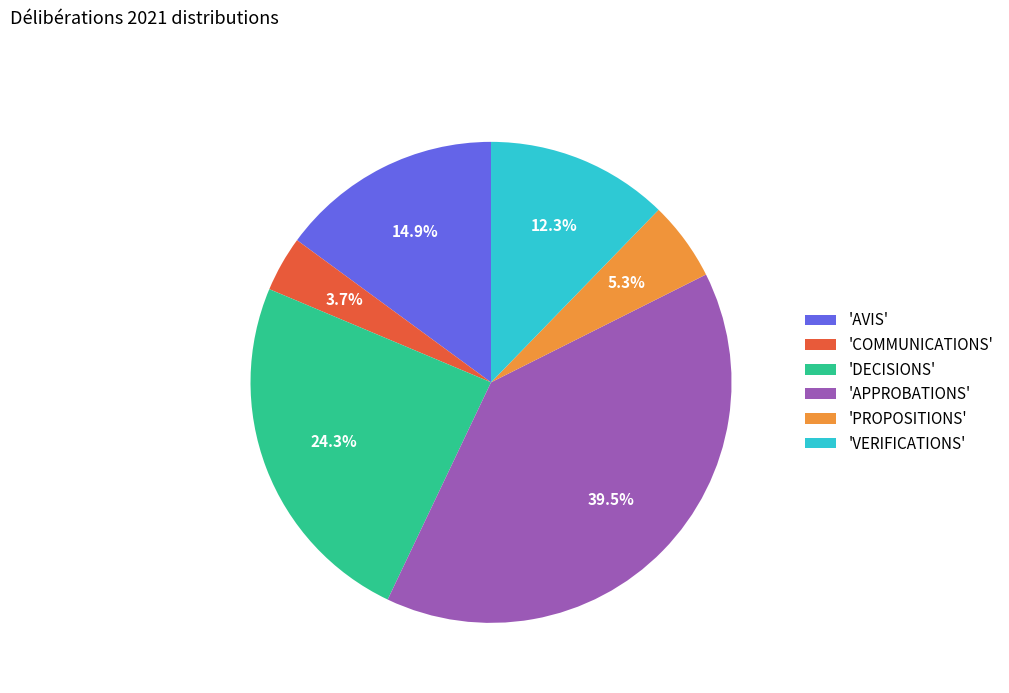

Which has a higher value, 'VERIFICATIONS' or 'PROPOSITIONS'?

'VERIFICATIONS'